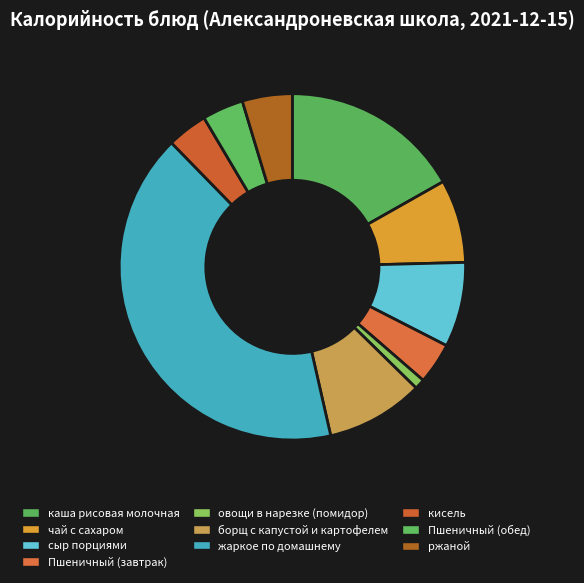

How many segments does this pie chart have?

10